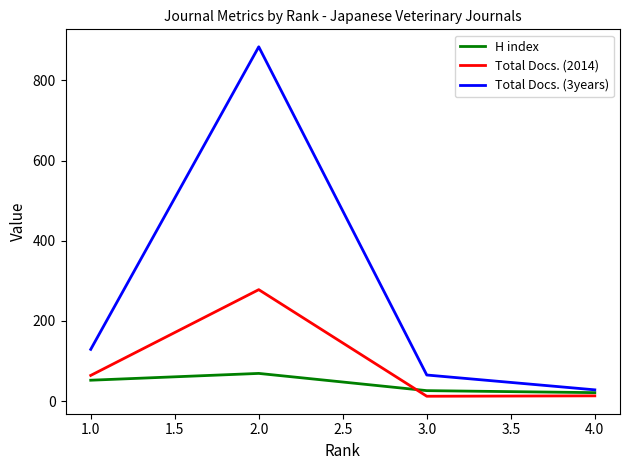

What is the smallest value displayed?

12